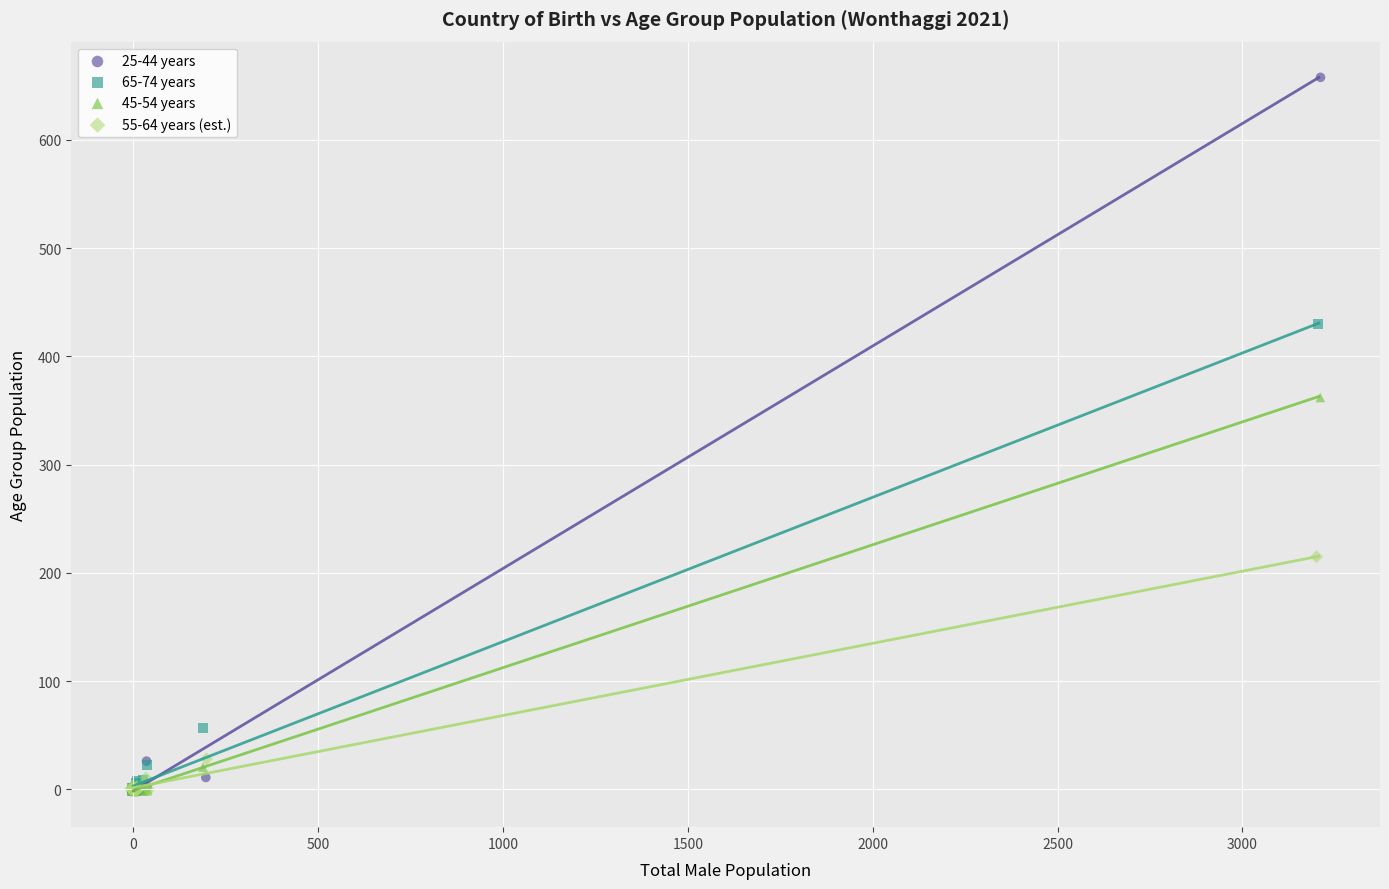

Which series has the largest Y range (max minus min)?

25-44 years